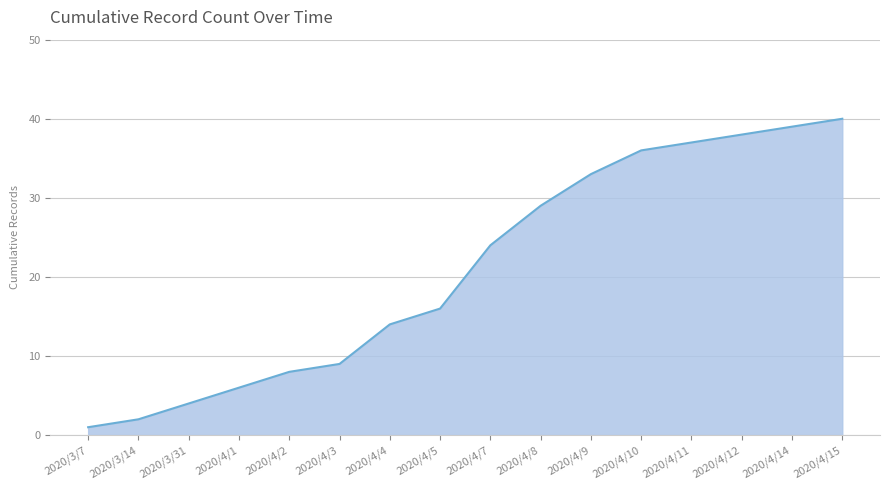

At which category does the chart reach its minimum across all series?

2020/3/7